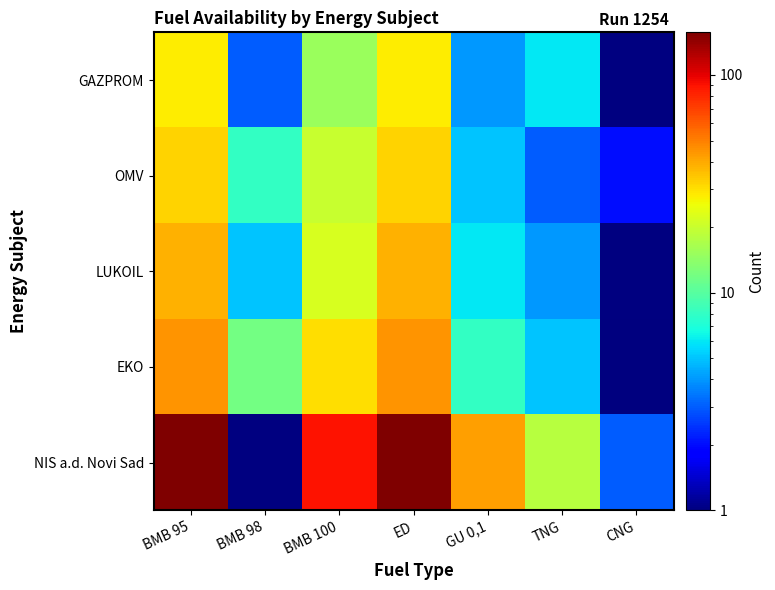

What is the greatest value displayed?

157.0